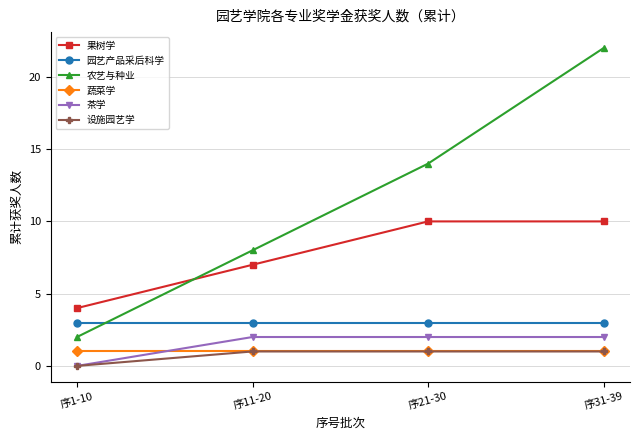

What is the total value across all series at 序11-20?

22